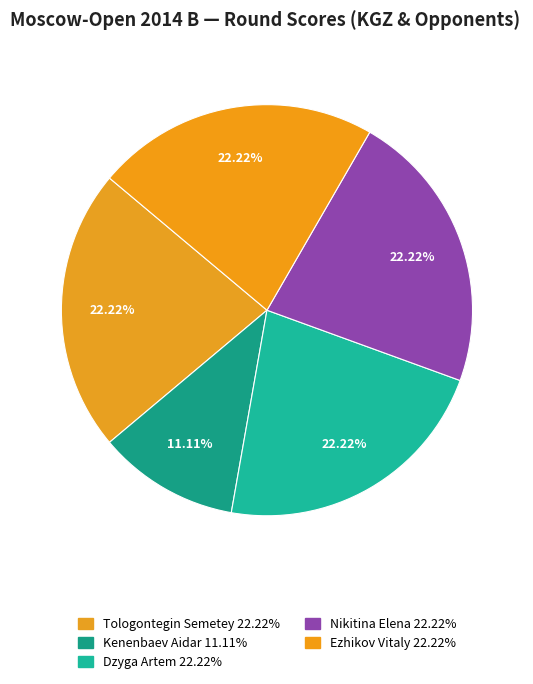

How many slices are in this pie chart?

5